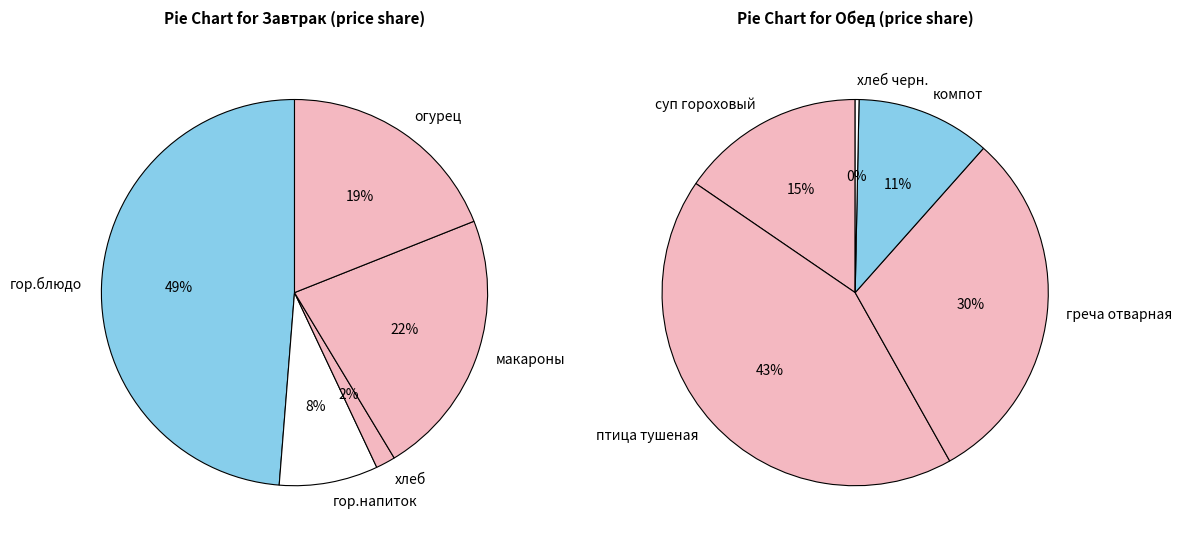

Count the number of slices in the pie.

5